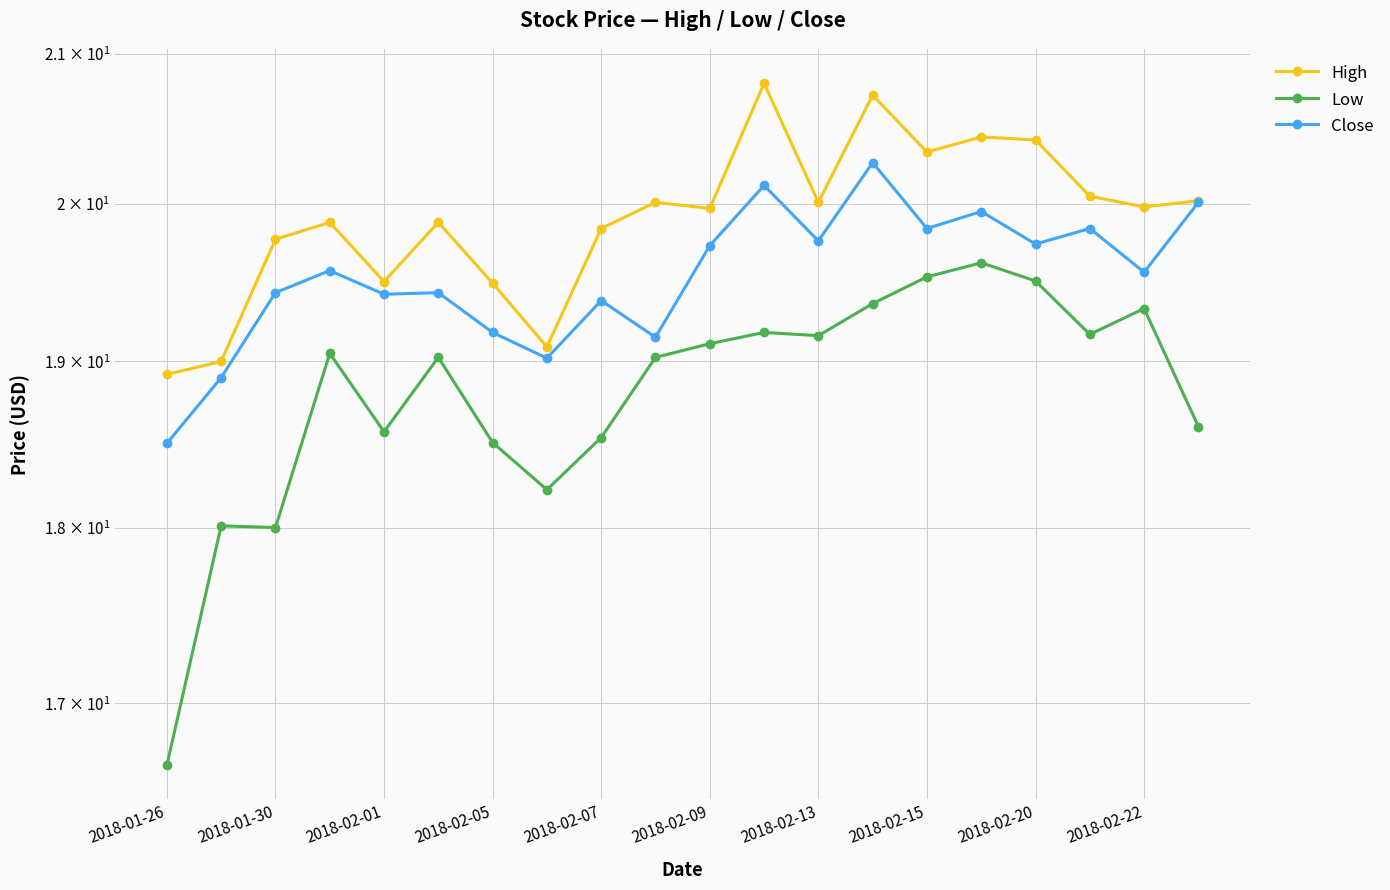

At which category does the chart reach its peak across all series?

11